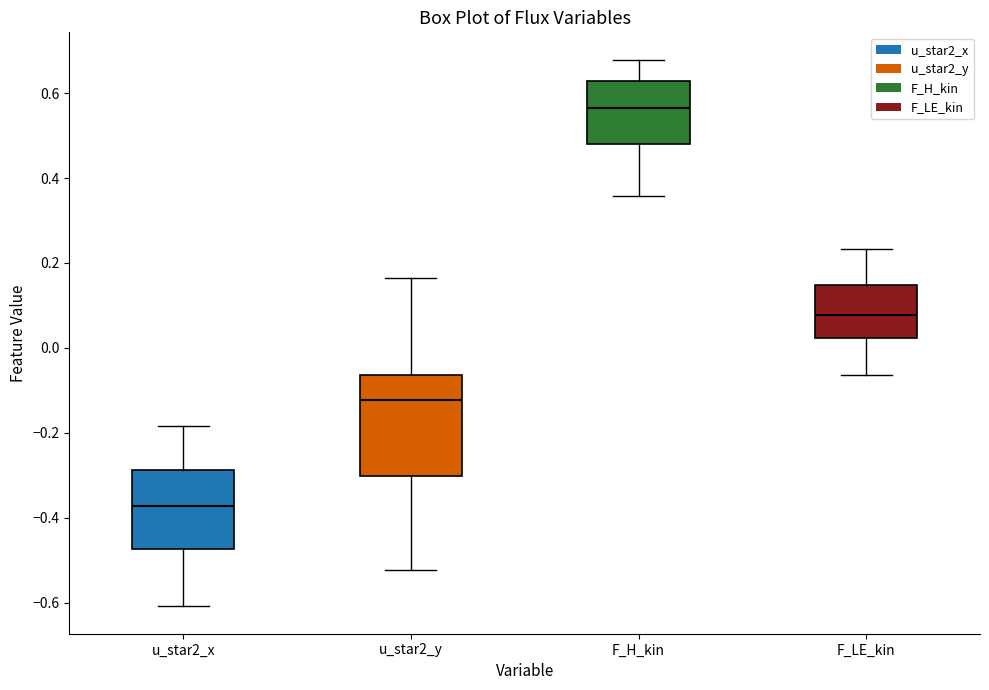

Which box is the tallest, from its lower edge to its upper edge?

u_star2_y